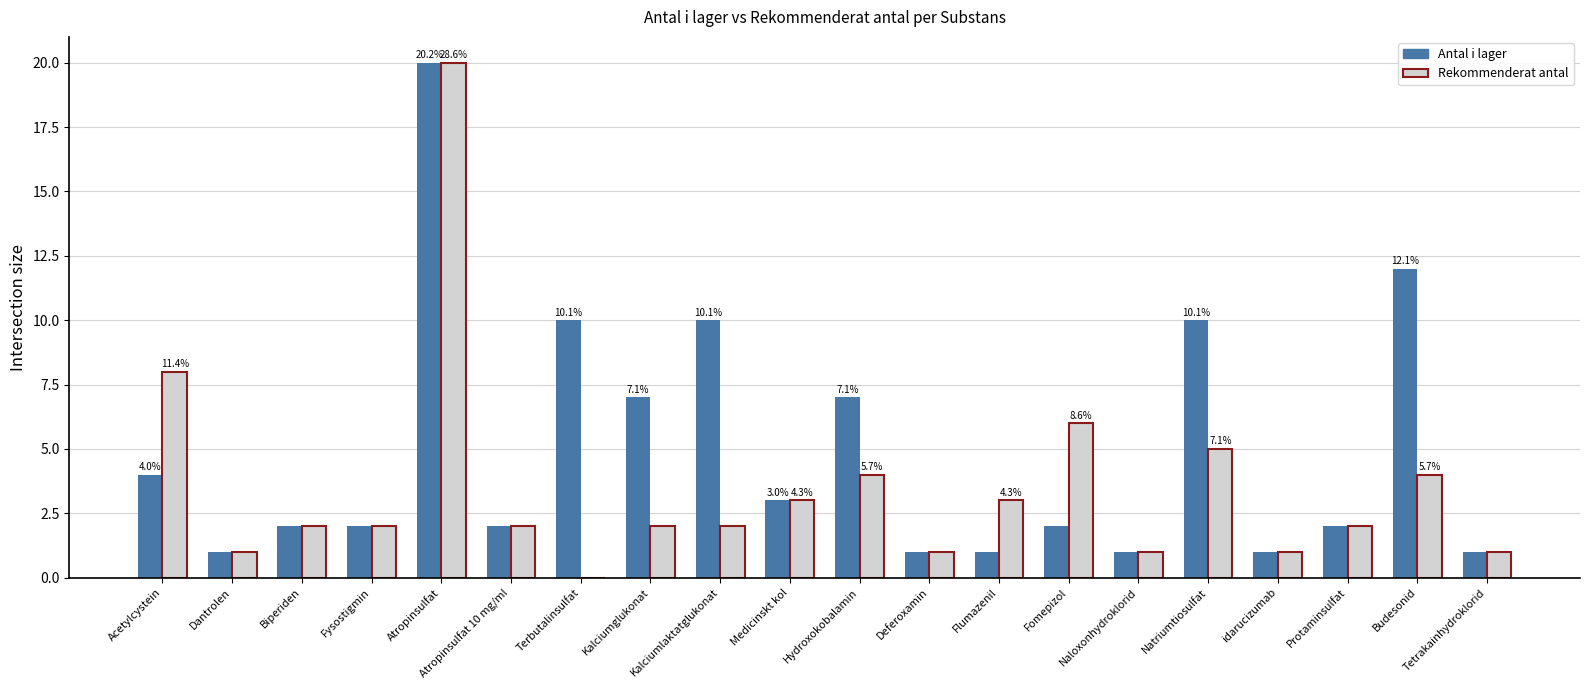

At which category is the sum across all series the highest?

Atropinsulfat